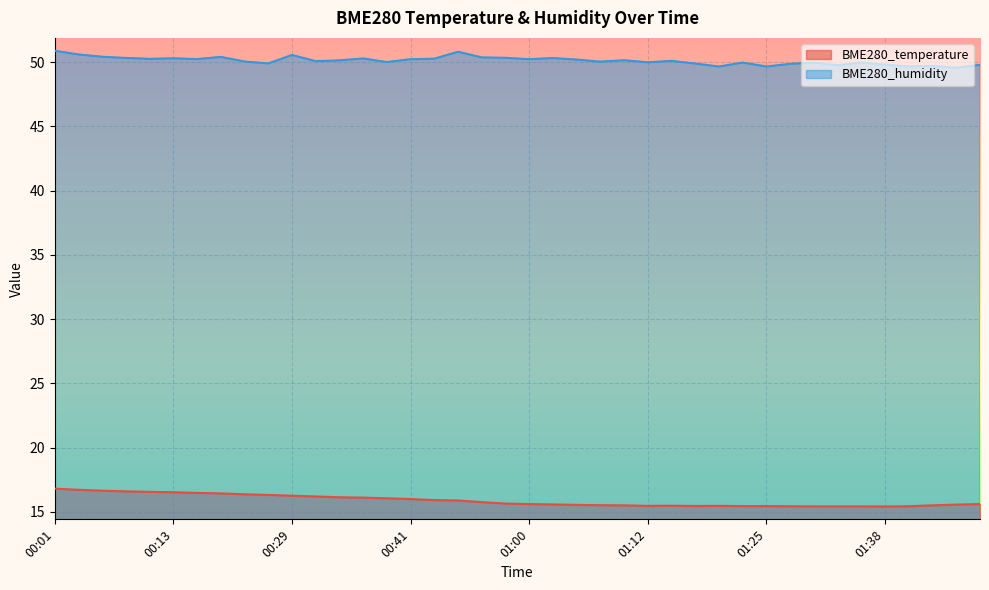

What is the label of the 36th point from the left?

01:38